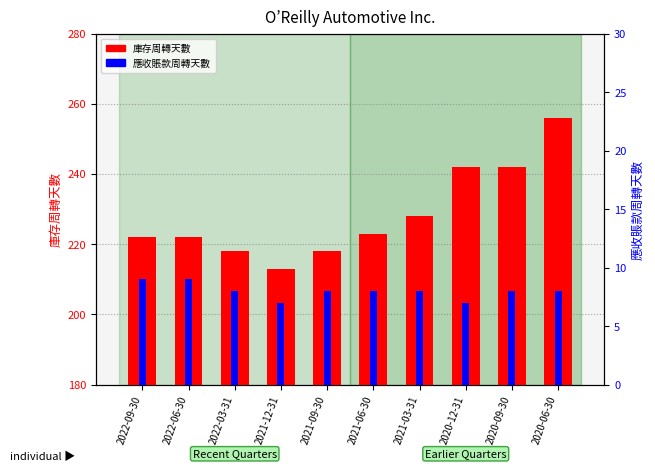

The value of 庫存周轉天數 at 2022-03-31 is 49. True or false?

False